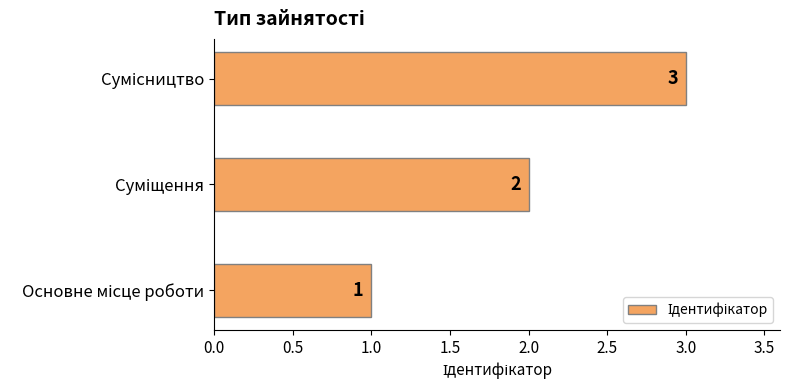

How many values are between 1 and 3?

3